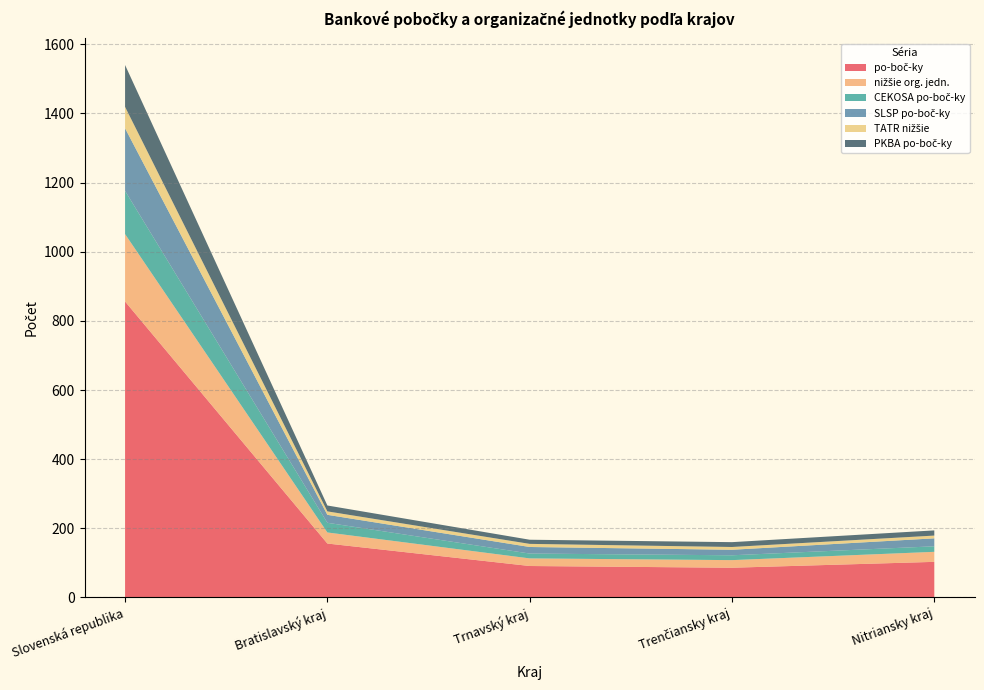

Reading right to left, transcribe all the data shown in this chart.

po-boč-ky: 103	86	91	156	856
nižšie org. jedn.: 29	22	22	32	195
CEKOSA po-boč-ky: 16	14	14	28	125
SLSP po-boč-ky: 23	16	19	23	181
TATR nižšie: 8	8	9	10	62
PKBA po-boč-ky: 15	14	12	17	121